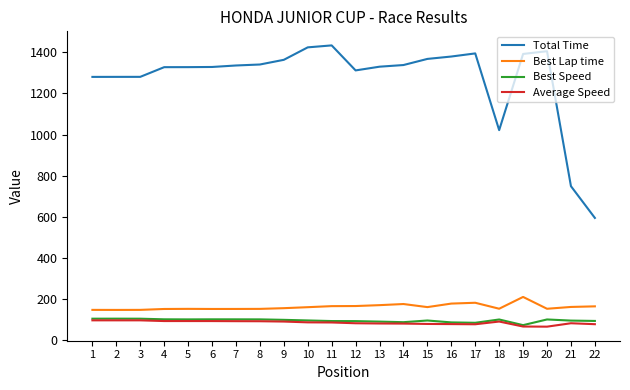

What is the lowest value of the Total Time series?

594.7